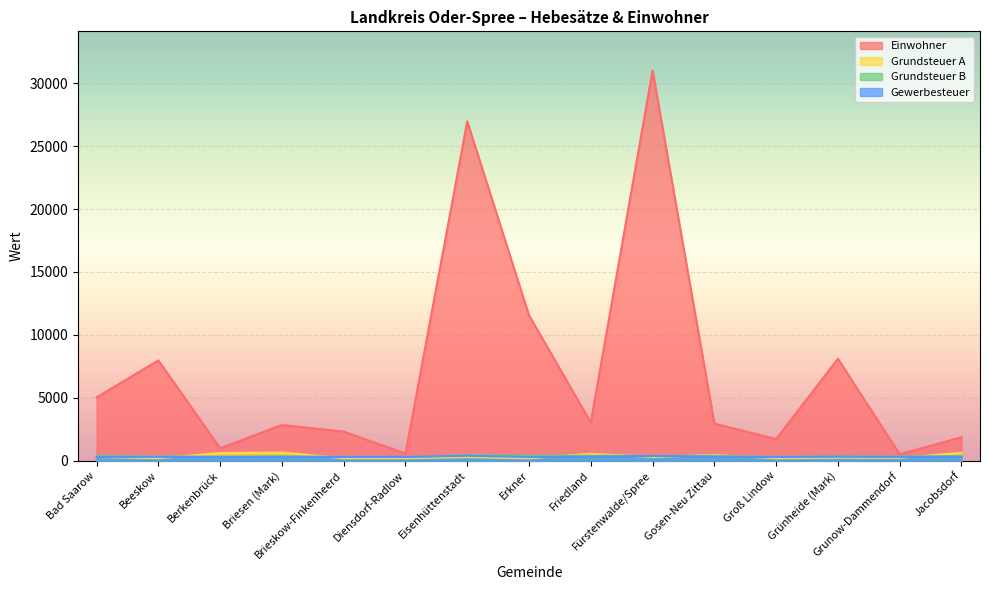

How many lines are shown in the chart?

4